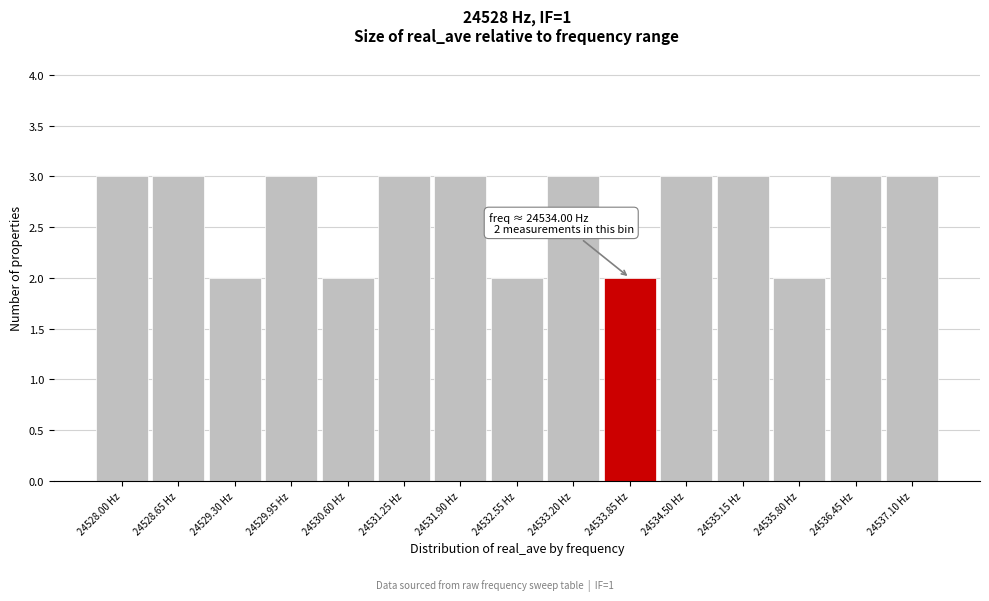

Reading left to right, what are all the values shown in this chart?

24528.00 Hz=3	24528.65 Hz=3	24529.30 Hz=2	24529.95 Hz=3	24530.60 Hz=2	24531.25 Hz=3	24531.90 Hz=3	24532.55 Hz=2	24533.20 Hz=3	24533.85 Hz=2	24534.50 Hz=3	24535.15 Hz=3	24535.80 Hz=2	24536.45 Hz=3	24537.10 Hz=3